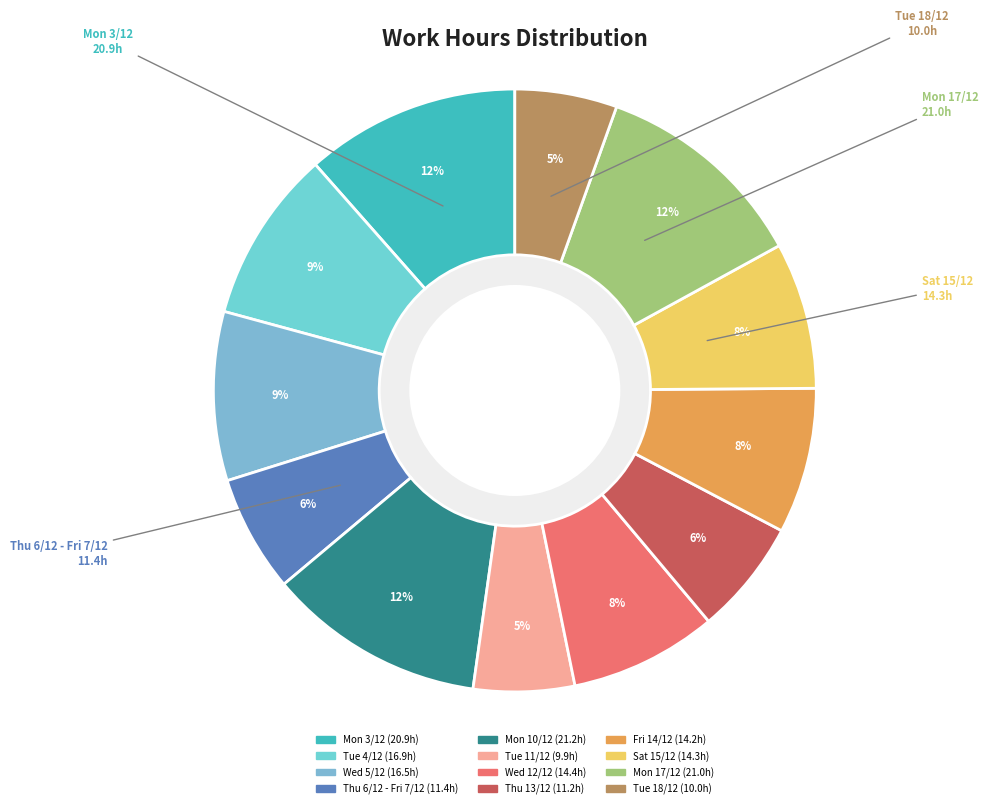

Is the sum of Thu 13/12 and Fri 14/12 greater than half?

No